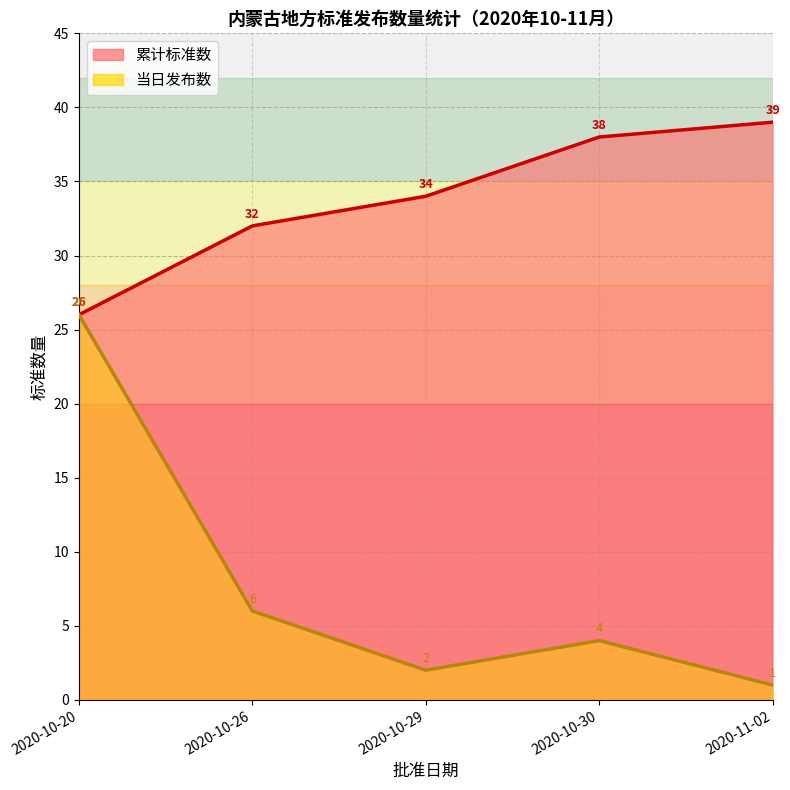

What is the label of the 2nd point from the right?

2020-10-30